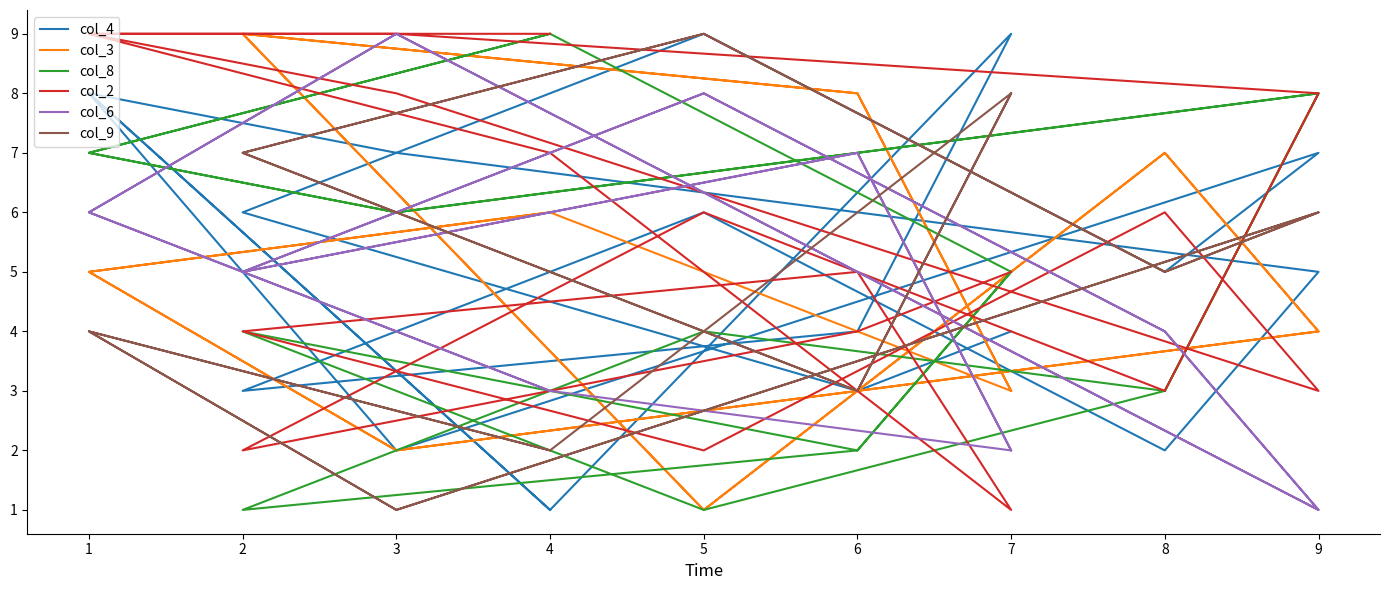

Does the chart have visible grid lines?

No